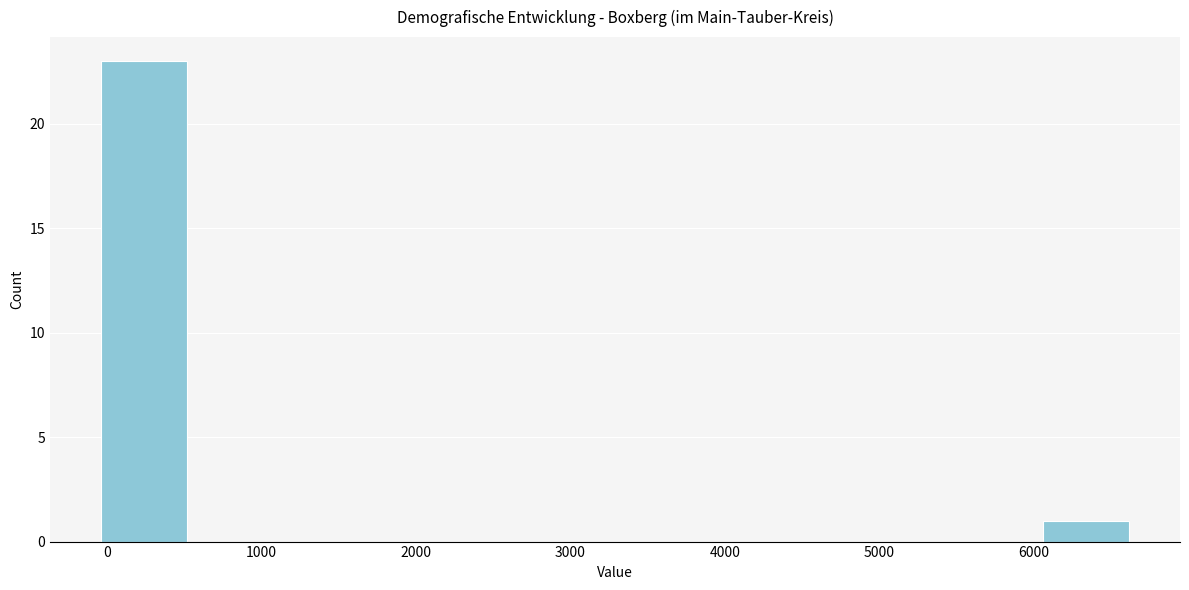

Which range on the x-axis has the tallest bar?

0 to 500